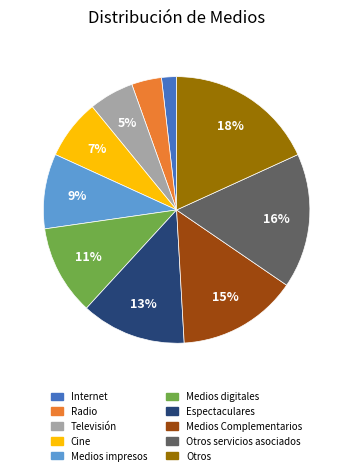

How many segments does this pie chart have?

10